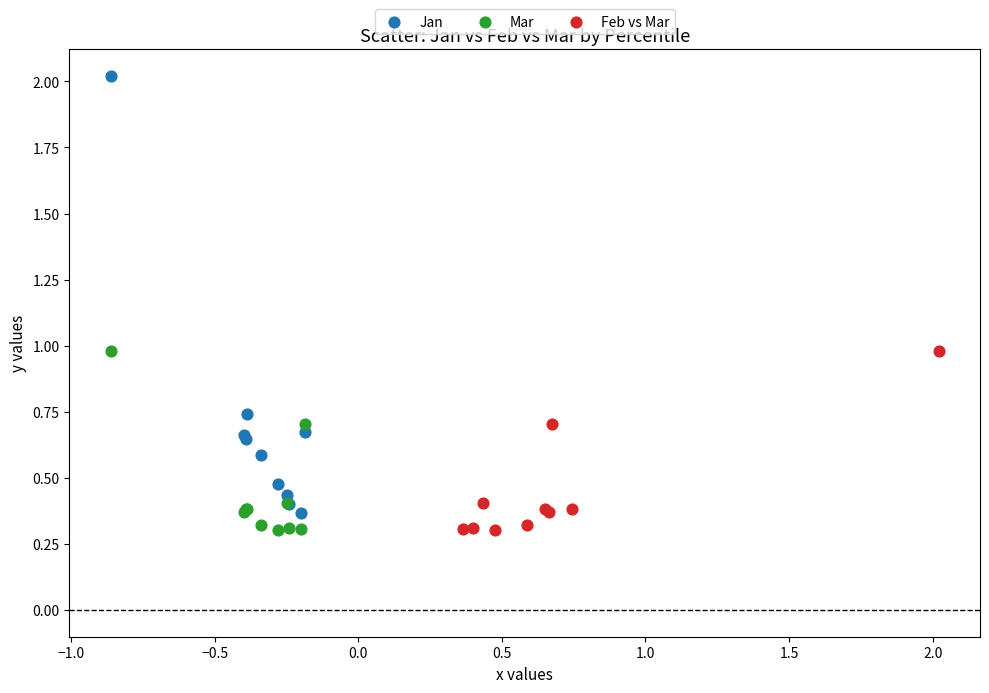

Which series has the largest Y range (max minus min)?

Jan